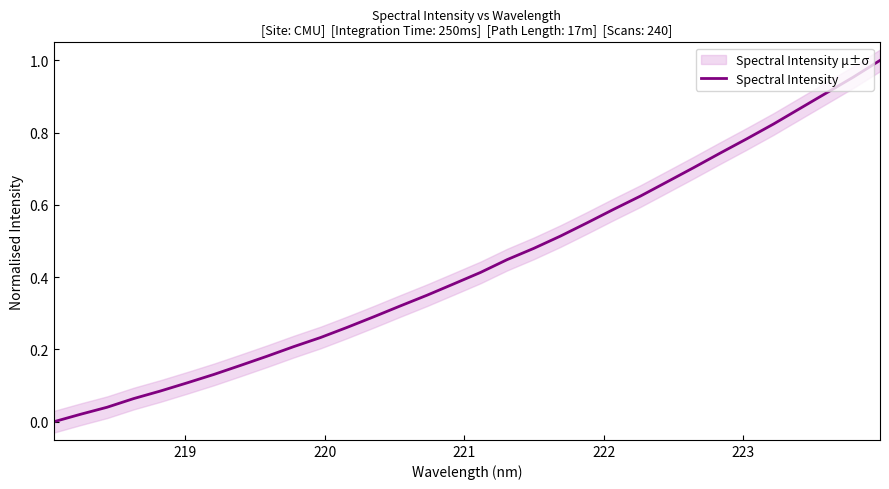

Reading right to left, what are all the values shown in this chart?

1.0	1.0	0.9	0.9	0.8	0.8	0.7	0.7	0.7	0.6	0.6	0.6	0.5	0.5	0.4	0.4	0.4	0.4	0.3	0.3	0.3	0.2	0.2	0.2	0.2	0.1	0.1	0.1	0.1	0.0	0.0	0.0